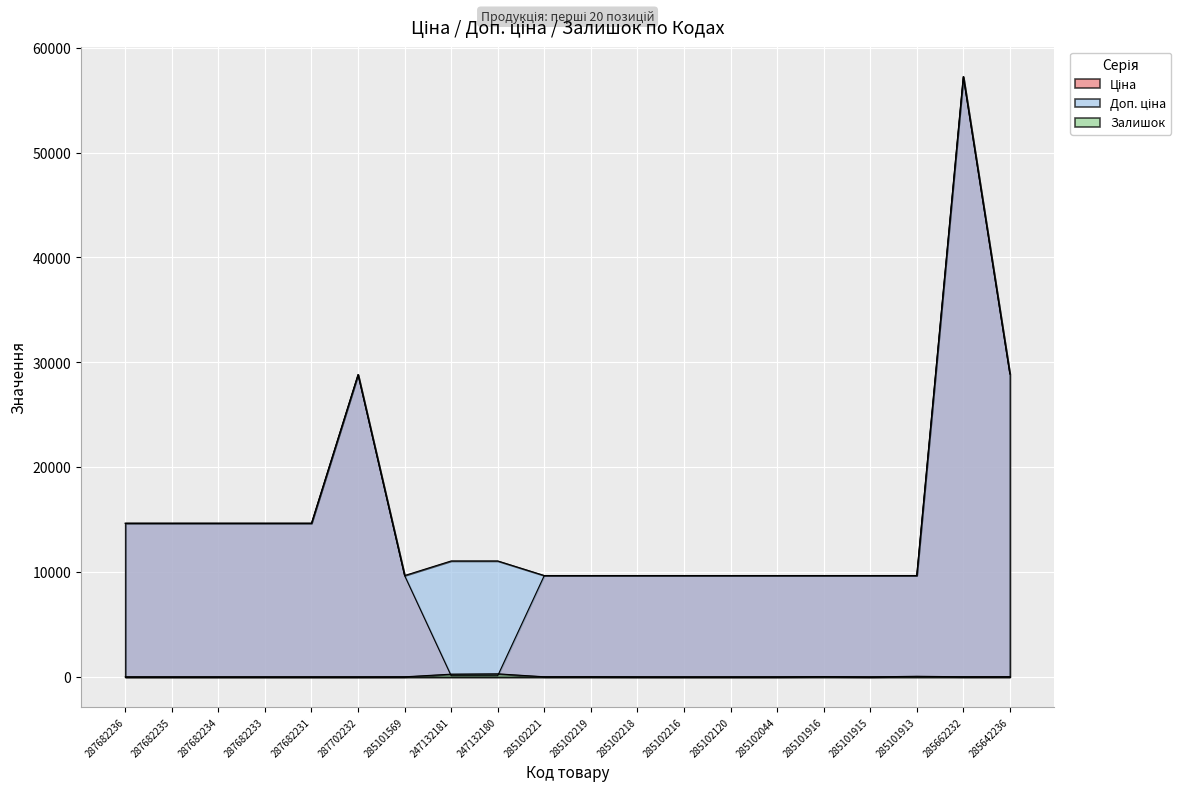

Which series has the largest total across all categories?

Доп. ціна